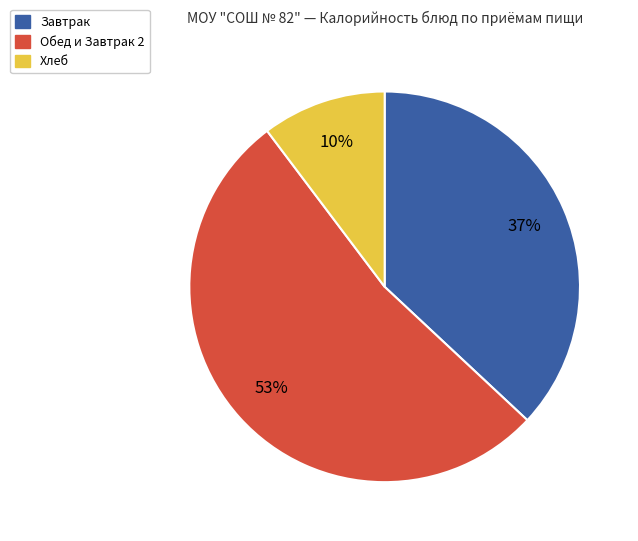

Is there a majority slice in this chart?

Yes